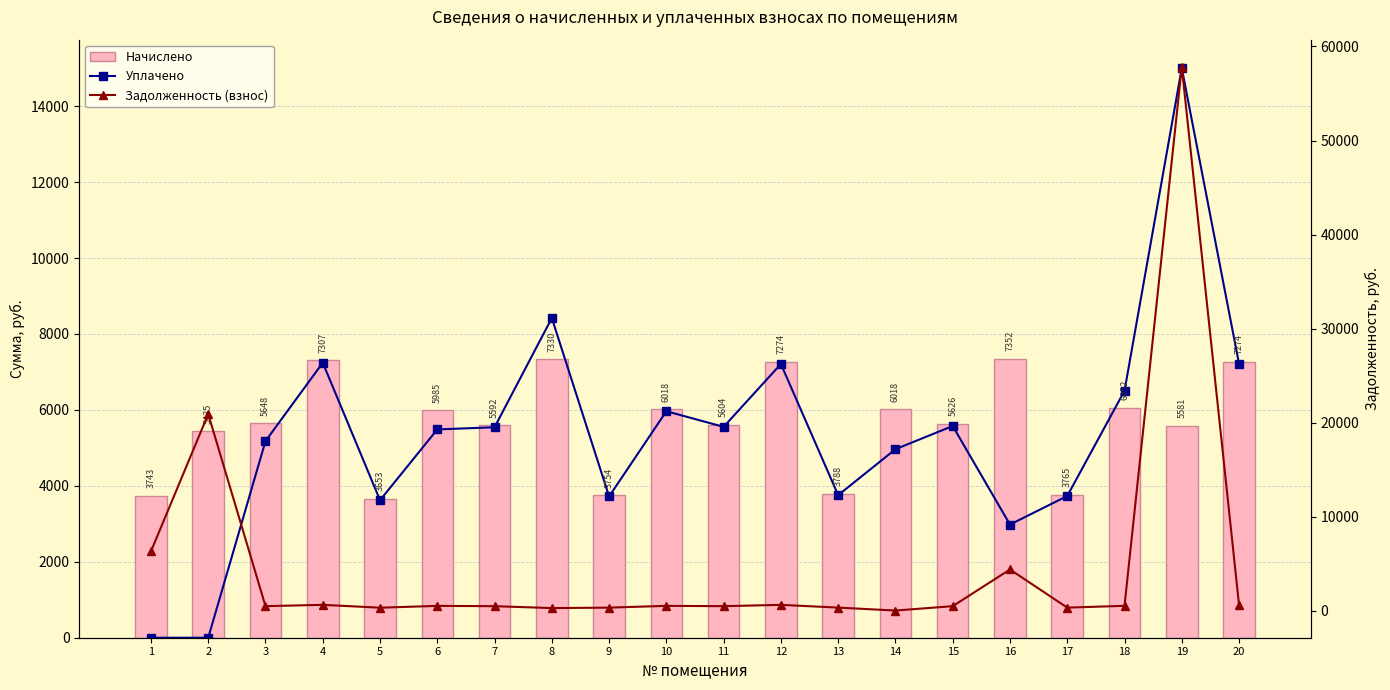

Rank the series by their average value, from lowest to highest.

Задолженность (взнос), Уплачено, Начислено